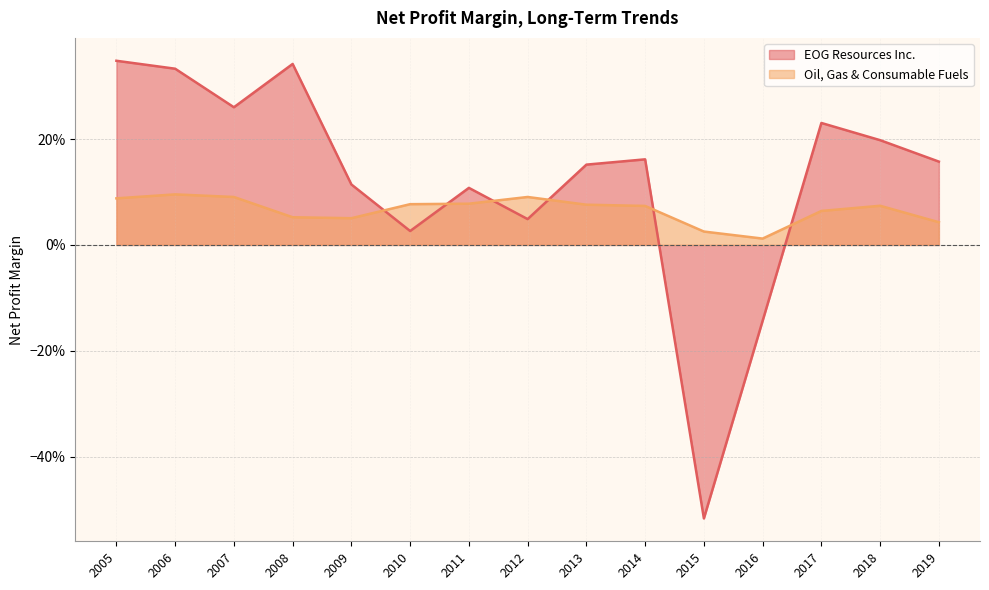

What are all the series names shown in the legend?

EOG Resources Inc., Oil, Gas & Consumable Fuels